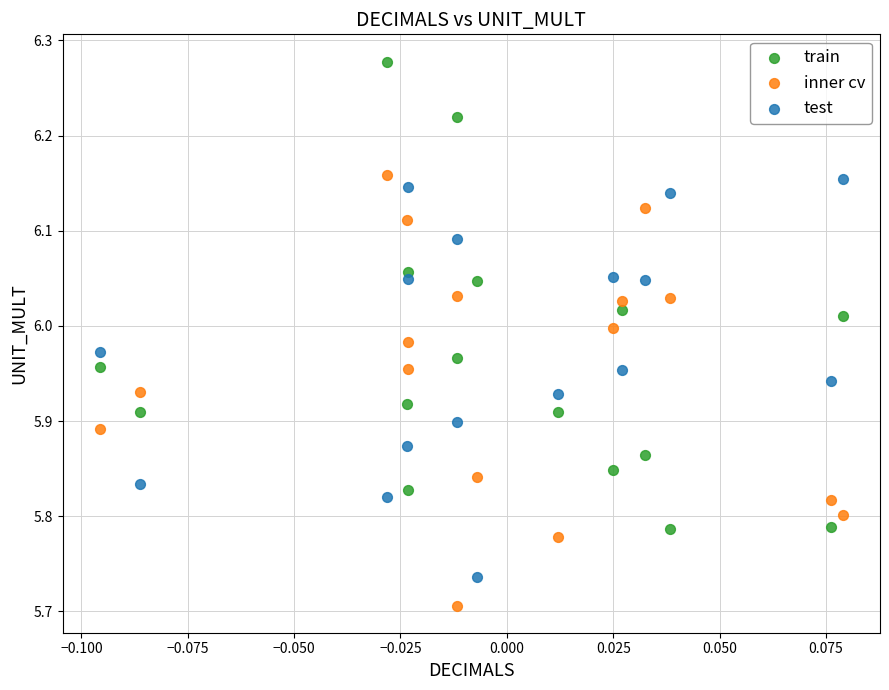

Across all data points, what is the range of Y values (max minus min)?

0.6